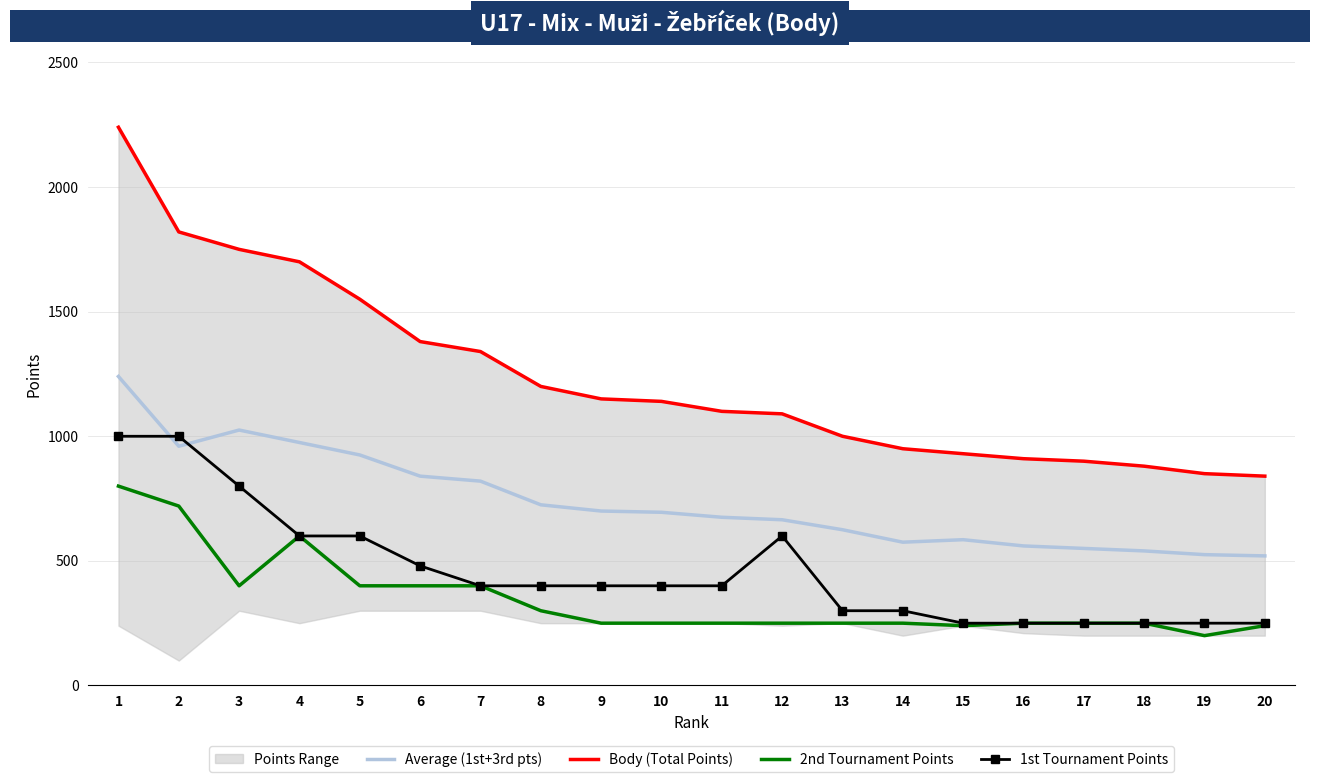

Where is the first local maximum for 2nd Tournament Points?

4